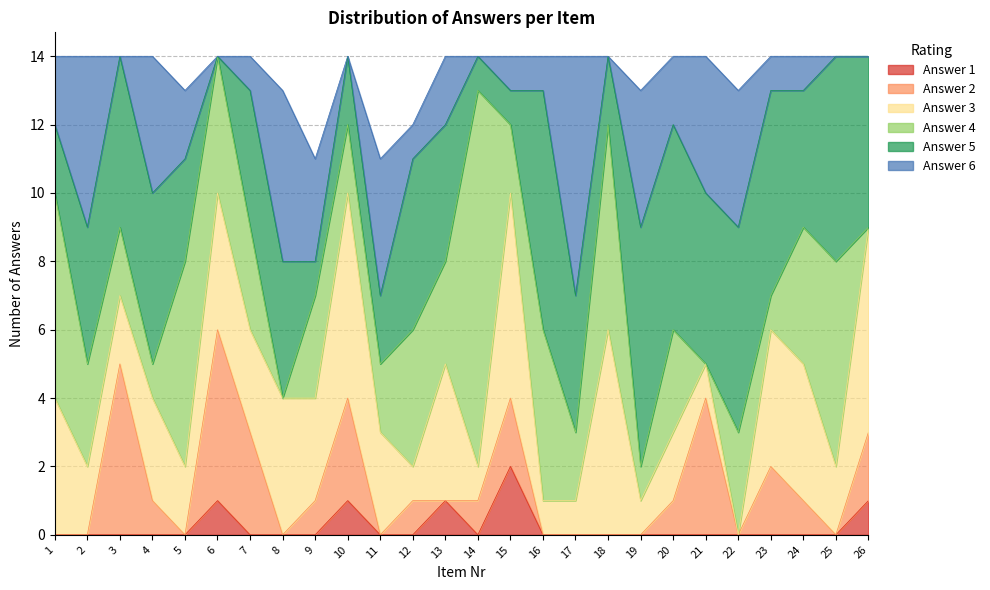

Is the value of 3 at 13 greater than the value of 6 at 15?

Yes